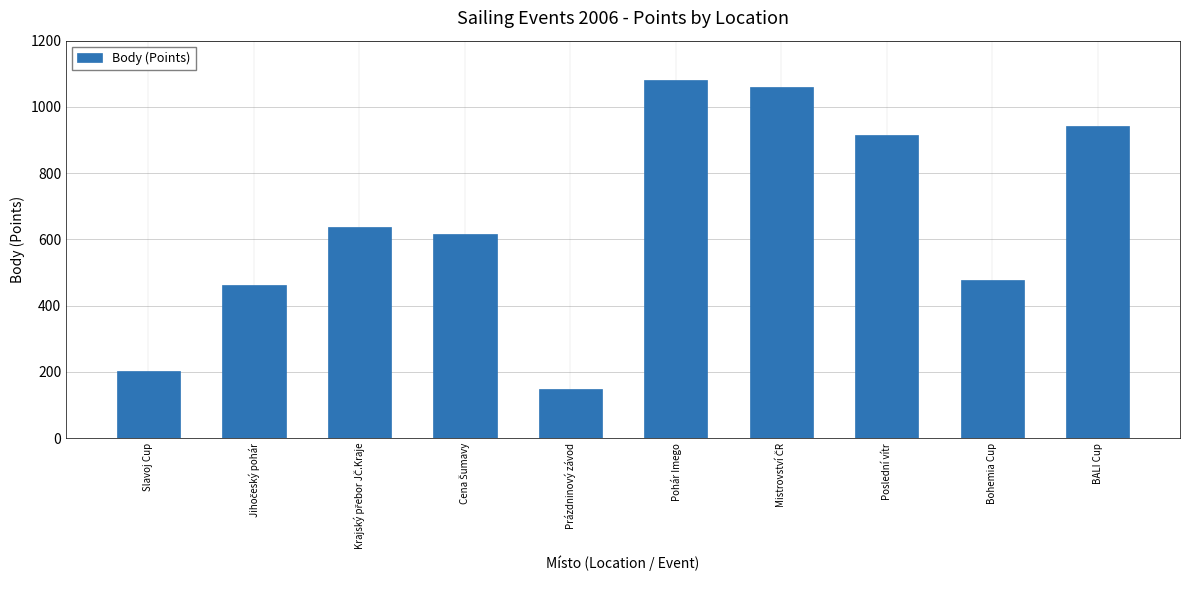

What value does the data have at Pohár Imego, to the nearest 10?

1080